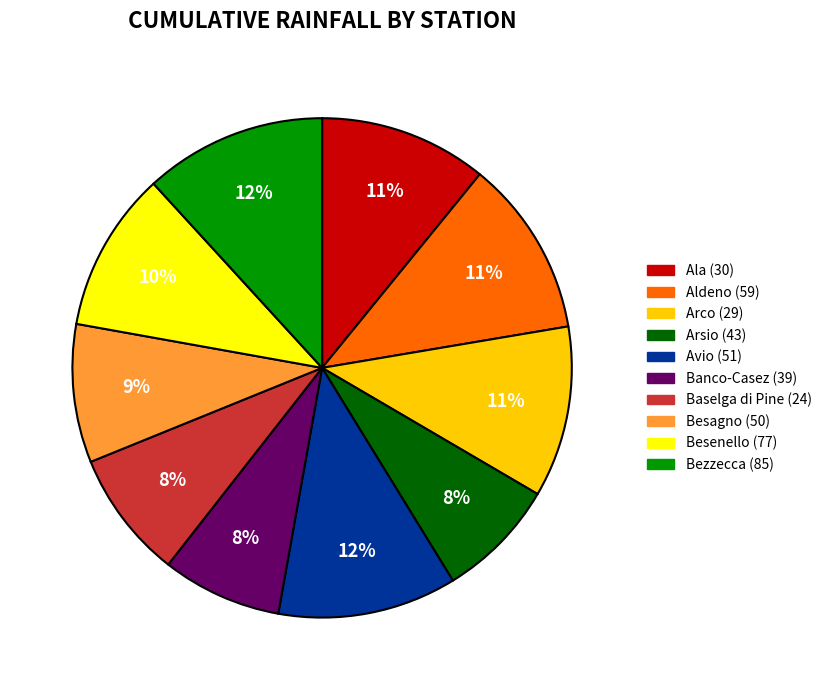

To the nearest percent, what is the combined percentage of Bezzecca (85) and Baselga di Pine (24)?

20%